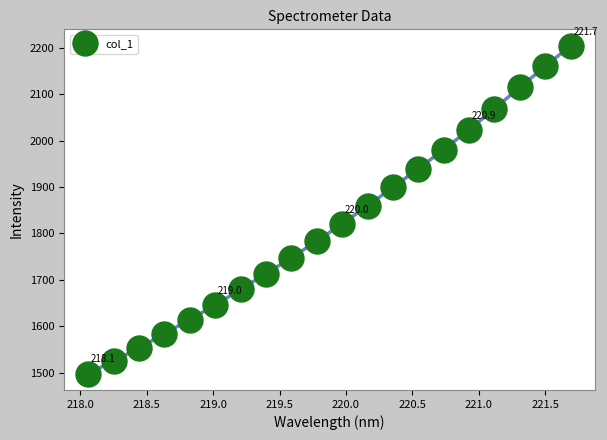

How many values are below 1820?

10